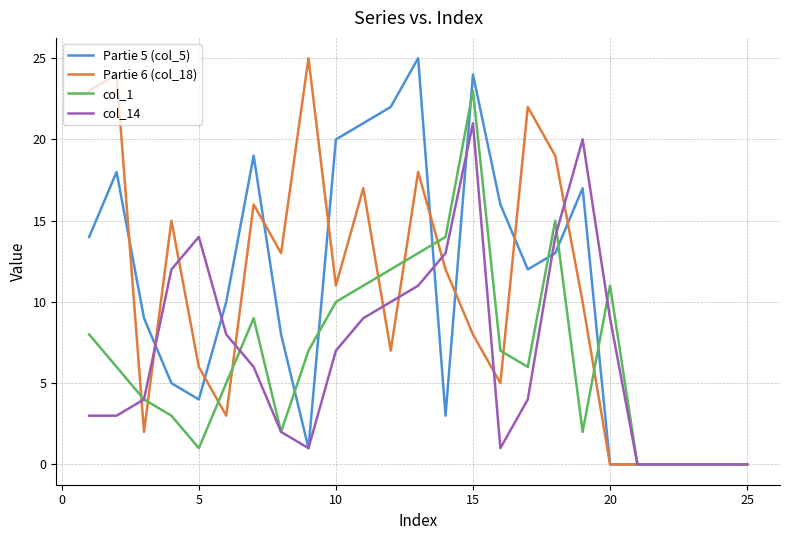

What is the greatest value displayed?

25